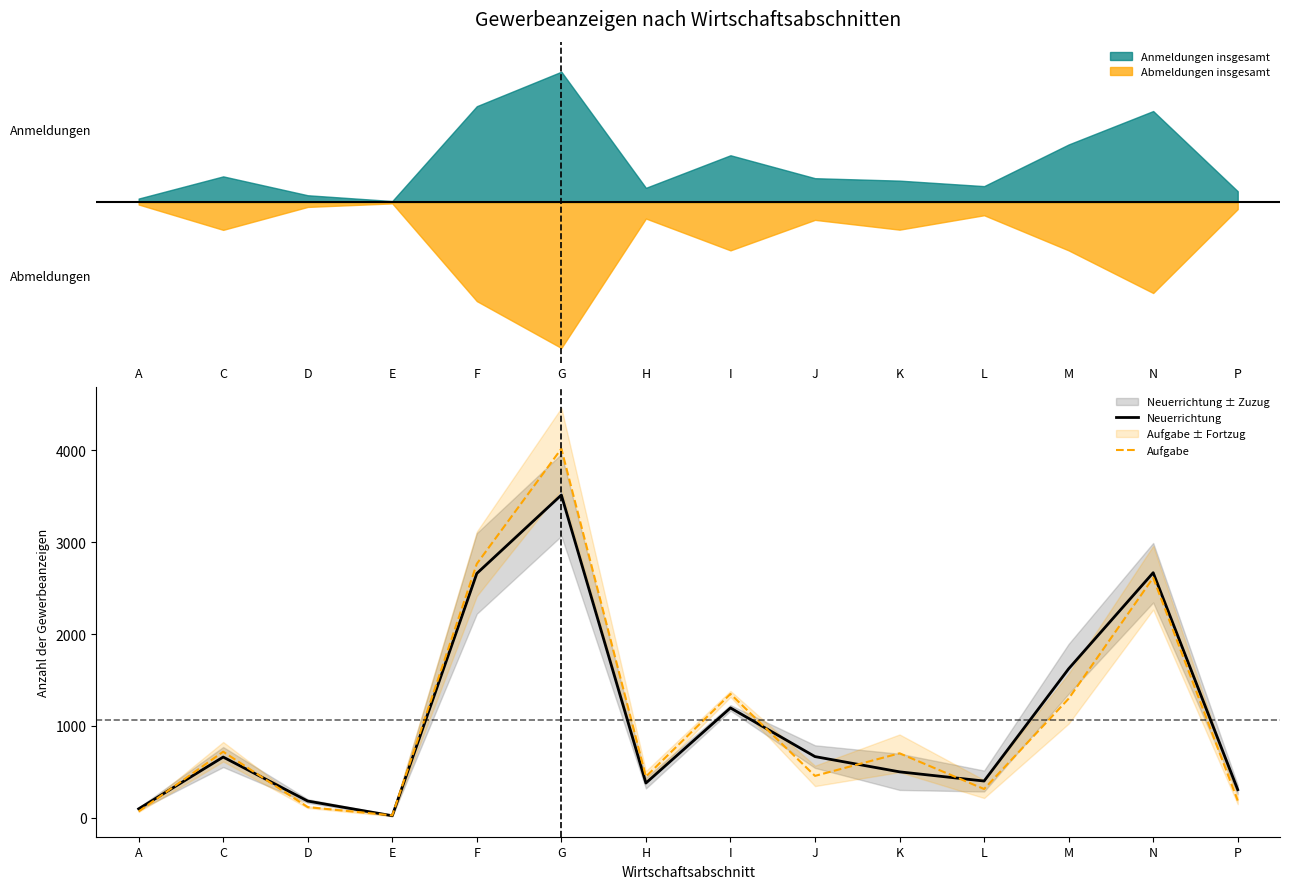

True or false: Aufgabe has a value of 1348 at I.

True